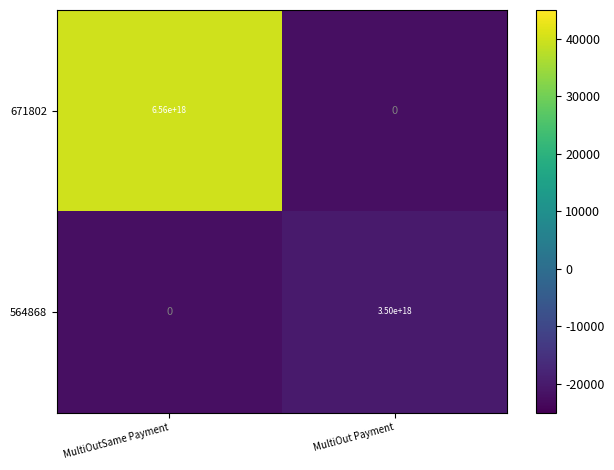

At which label does 564868 reach its peak?

MultiOut Payment